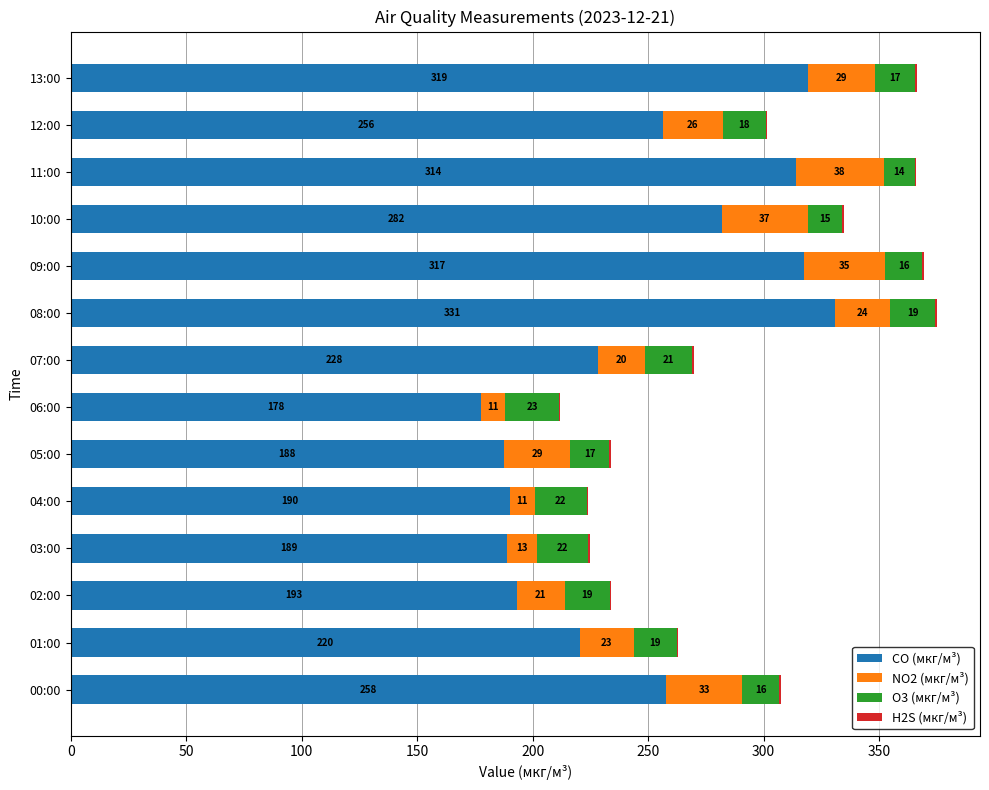

True or false: CO (мкг/м³) has a value of 210.6 at 09:00.

False